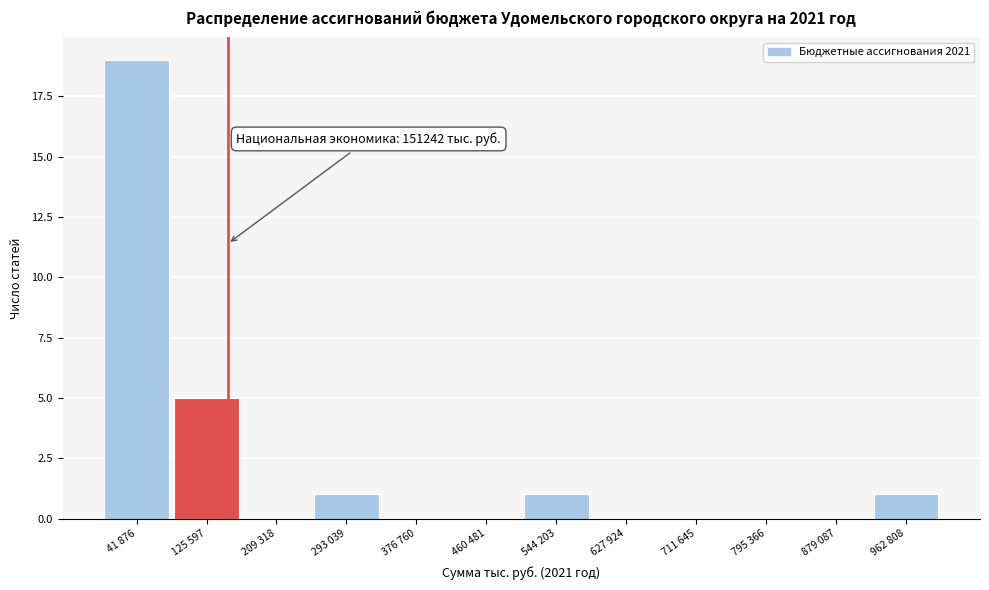

Reading right to left, list all the values displayed in this chart.

962 808=1	879 087=0	795 366=0	711 645=0	627 924=0	544 203=1	460 481=0	376 760=0	293 039=1	209 318=0	125 597=5	41 876=19